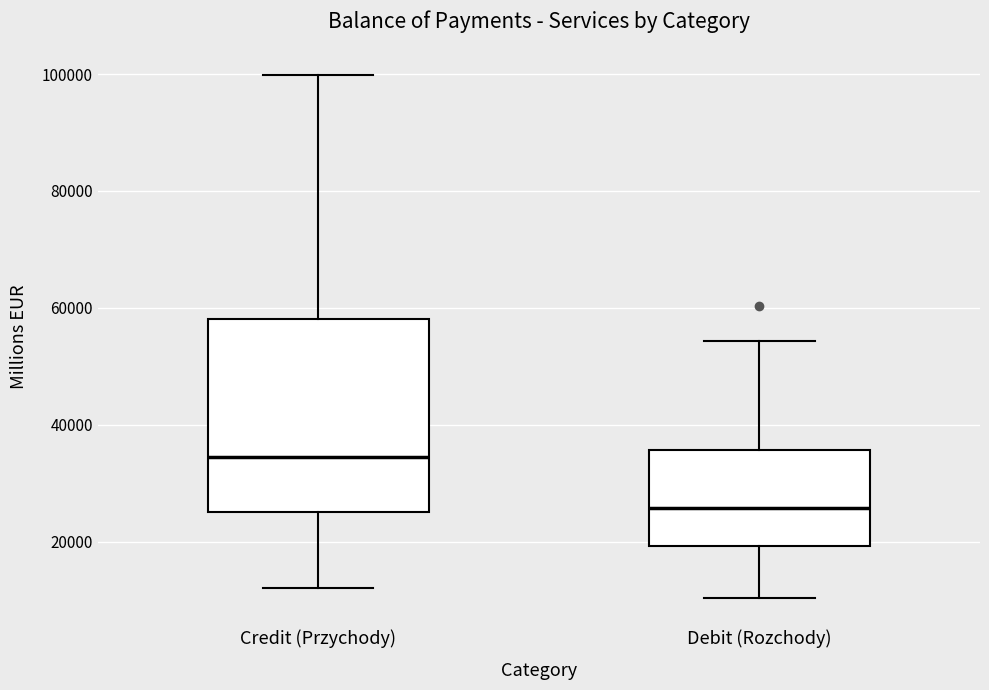

Reading left to right, read every box against the y-axis: the position of its median line, the range the box covers, and the ends of its whiskers. The values are not printed on the chart, so give them approximately, as read against the axis.

Credit (Przychody): median 34000, box 26000 to 58000, whiskers 12000 to 100000
Debit (Rozchody): median 26000, box 20000 to 36000, whiskers 10000 to 54000